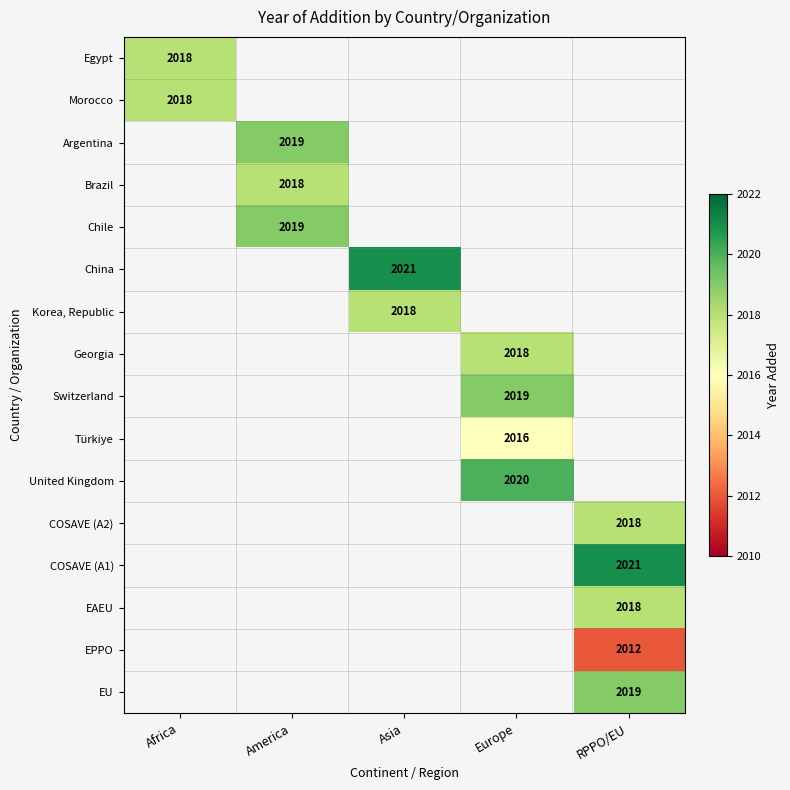

Is it true that COSAVE (A1) equals 2715 at RPPO/EU?

False